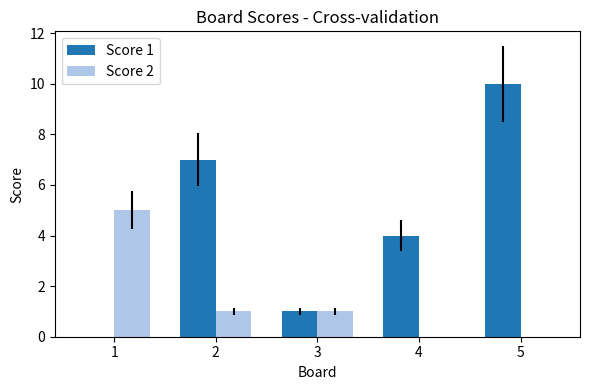

At which category does the chart reach its peak across all series?

5